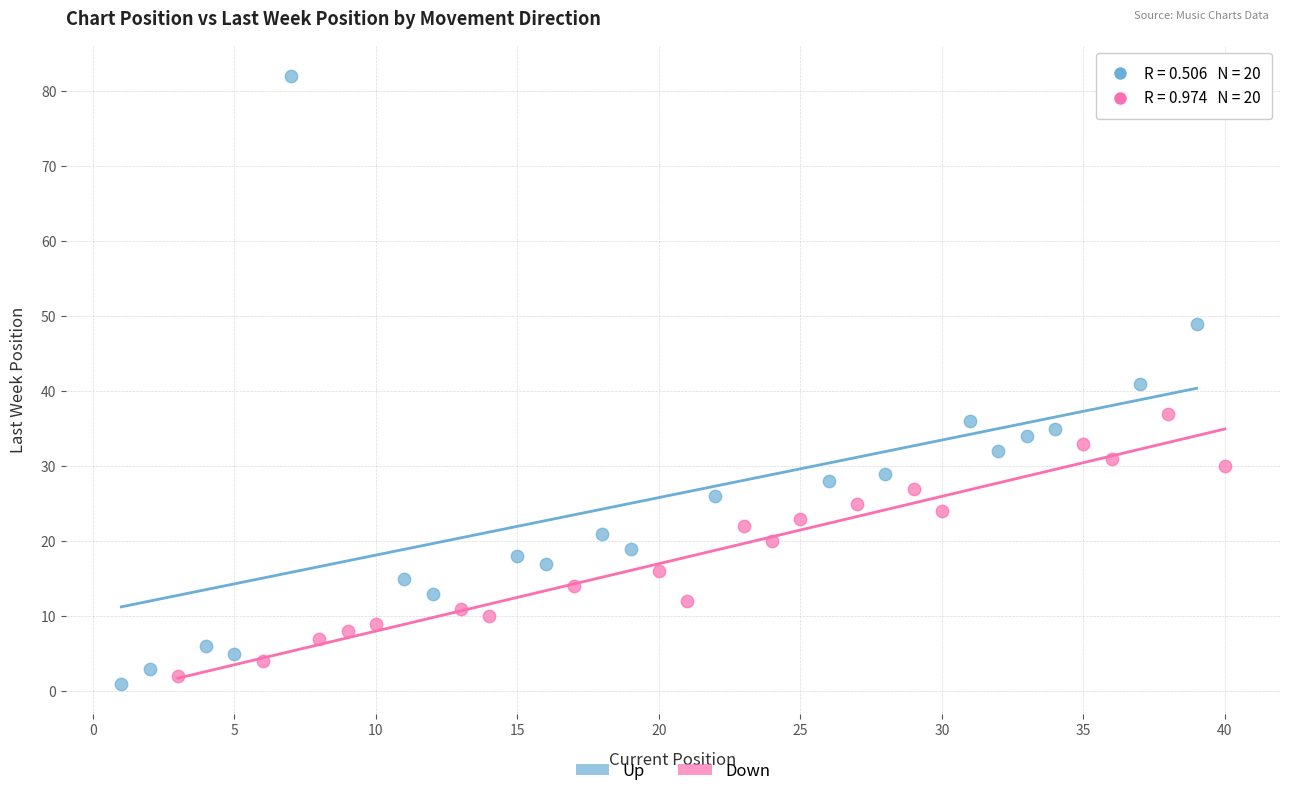

Which series contains the highest Y value?

Up